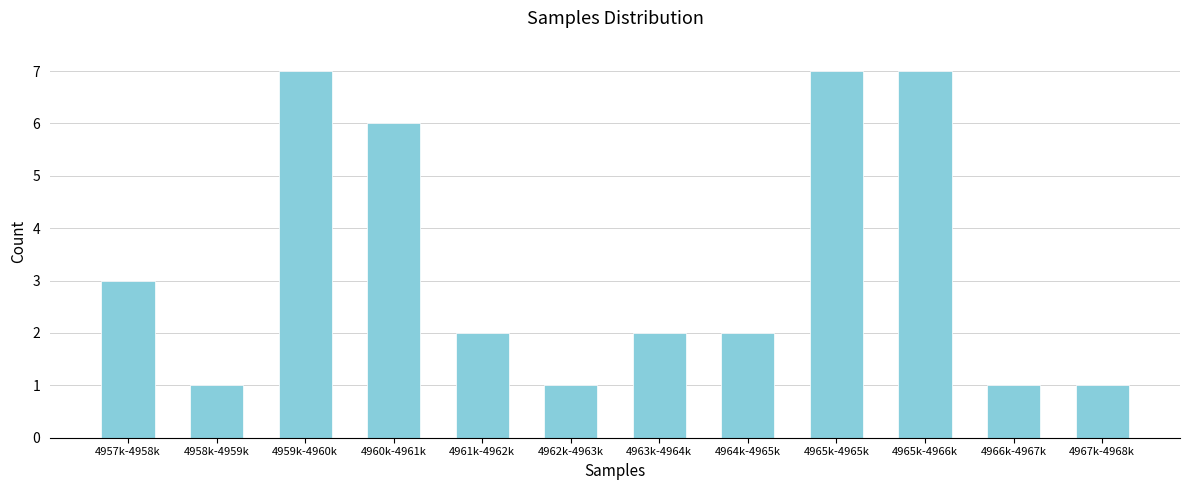

Reading left to right, transcribe all the data shown in this chart.

4957k-4958k=3	4958k-4959k=1	4959k-4960k=7	4960k-4961k=6	4961k-4962k=2	4962k-4963k=1	4963k-4964k=2	4964k-4965k=2	4965k-4965k=7	4965k-4966k=7	4966k-4967k=1	4967k-4968k=1